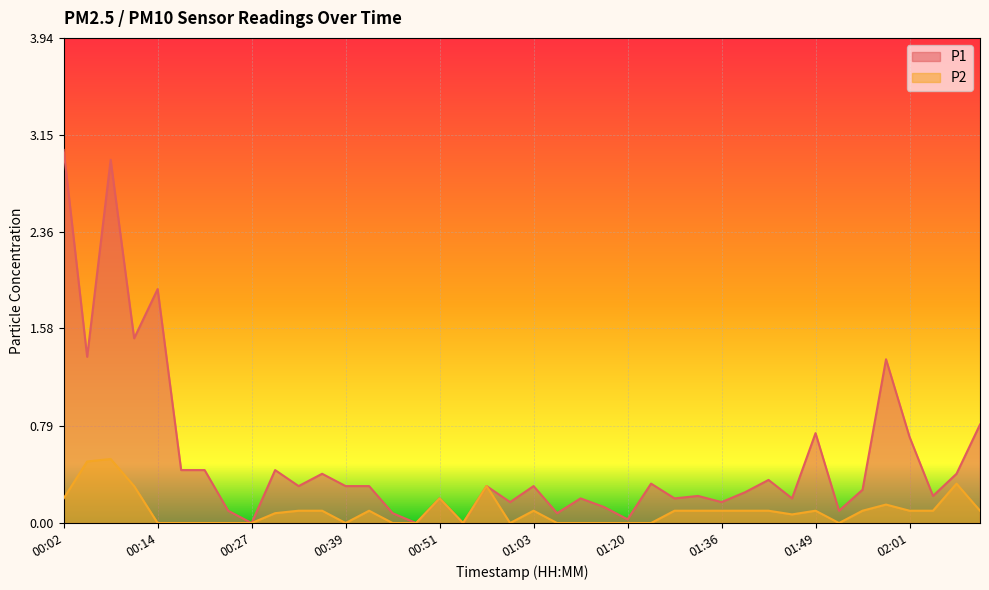

What is the label of the 30th point from the left?

01:39